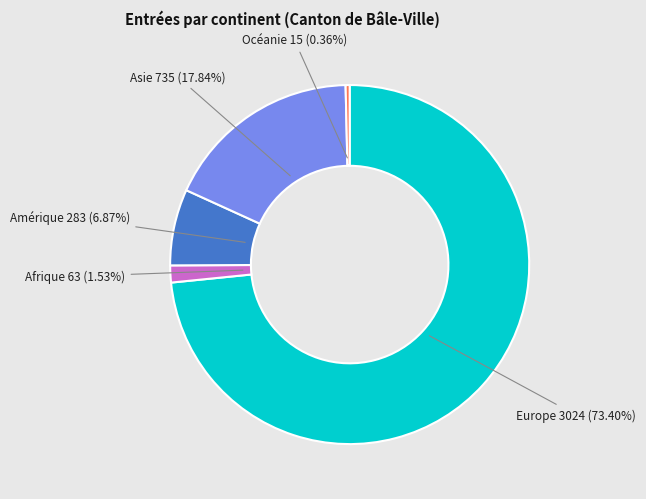

Does any single category account for the majority?

Yes